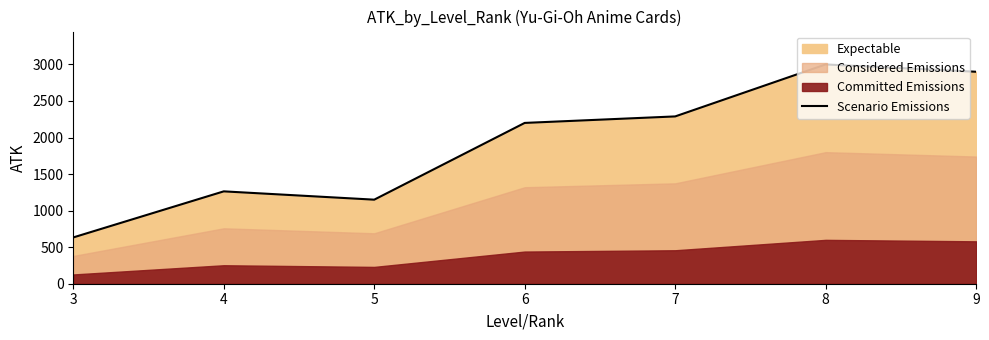

What is the average value?

1919.4